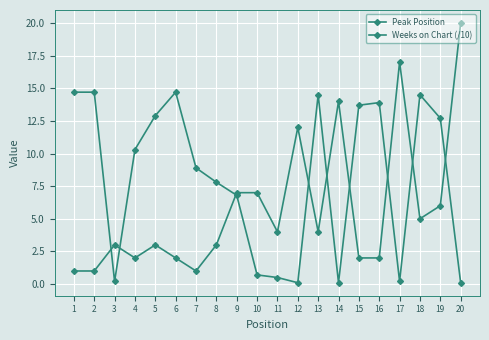

Which series changed the most between 3 and 16?

Weeks on Chart (/10)